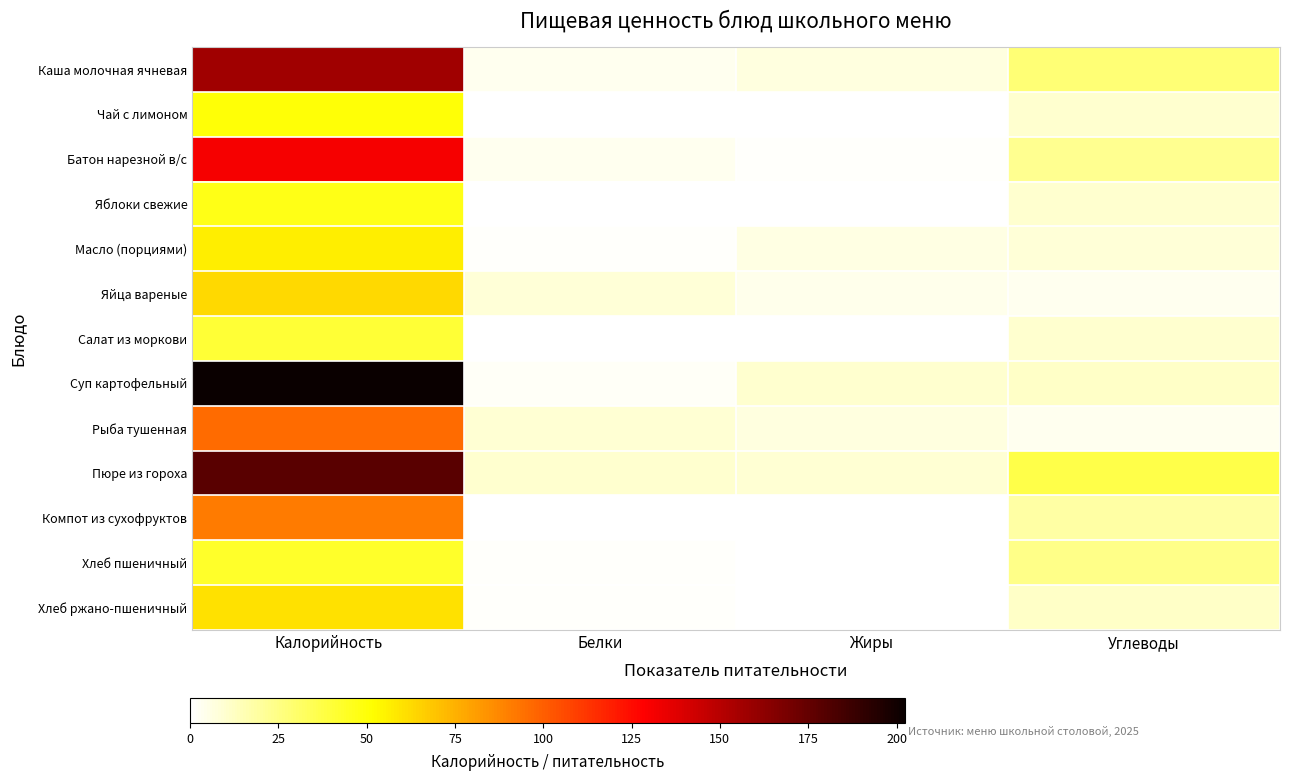

Reading left to right, transcribe all the data shown in this chart.

Каша молочная ячневая: Калорийность=157.3	Белки=3.2	Жиры=7.1	Углеводы=27.8
Чай с лимоном: Калорийность=50.2	Белки=0.1	Жиры=0.0	Углеводы=10.0
Батон нарезной в/с: Калорийность=131.0	Белки=3.8	Жиры=1.4	Углеводы=22.7
Яблоки свежие: Калорийность=47.0	Белки=0.4	Жиры=0.4	Углеводы=9.8
Масло (порциями): Калорийность=56.6	Белки=1.1	Жиры=5.7	Углеводы=8.2
Яйца вареные: Калорийность=62.8	Белки=8.1	Жиры=4.4	Углеводы=3.5
Салат из моркови: Калорийность=40.9	Белки=0.5	Жиры=0.1	Углеводы=9.9
Суп картофельный: Калорийность=202.4	Белки=2.1	Жиры=9.7	Углеводы=11.2
Рыба тушенная: Калорийность=96.1	Белки=9.2	Жиры=6.7	Углеводы=3.5
Пюре из гороха: Калорийность=178.5	Белки=10.2	Жиры=9.4	Углеводы=37.1
Компот из сухофруктов: Калорийность=91.4	Белки=0.1	Жиры=0.0	Углеводы=18.2
Хлеб пшеничный: Калорийность=42.7	Белки=1.6	Жиры=0.2	Углеводы=24.1
Хлеб ржано-пшеничный: Калорийность=60.3	Белки=1.4	Жиры=0.4	Углеводы=11.3